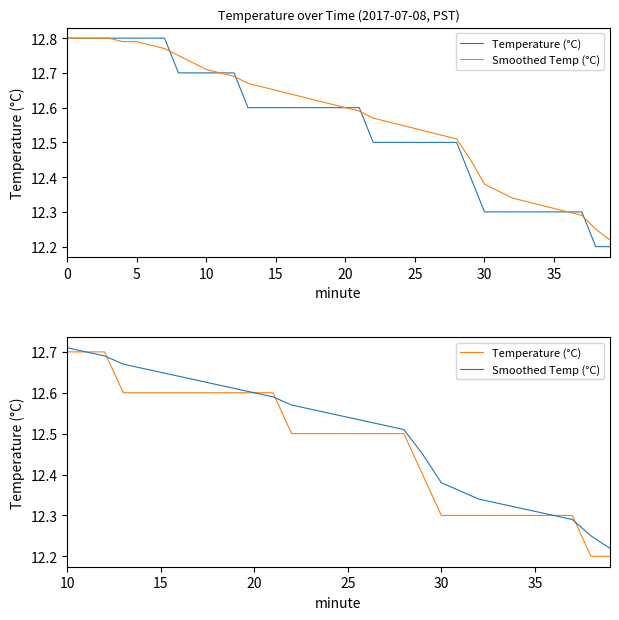

What are all the series names shown in the legend?

Temperature (°C), Smoothed Temp (°C)